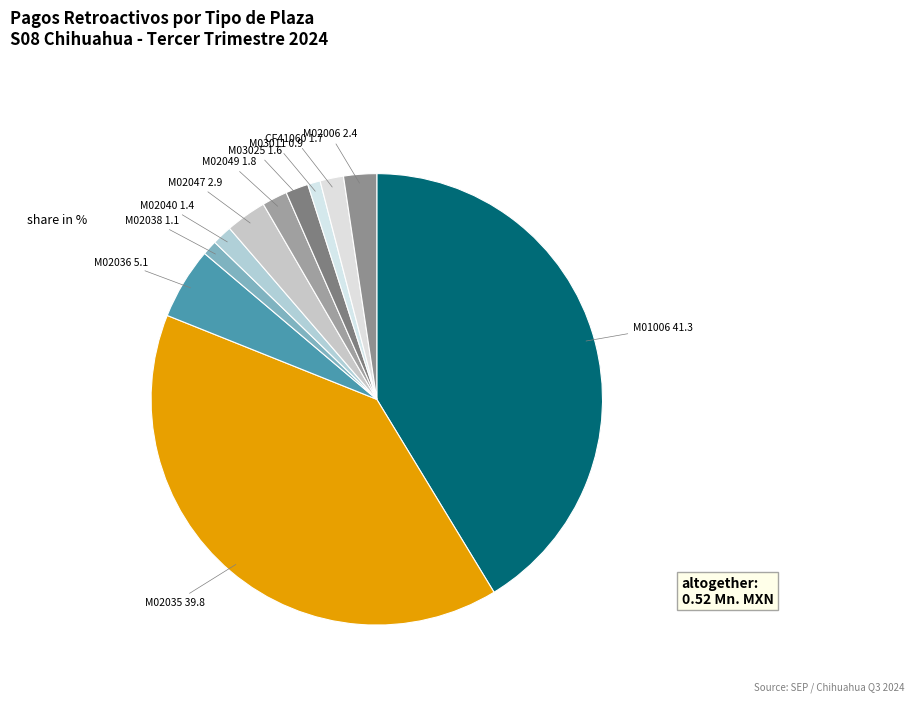

Do CF41060 and M02035 together represent more than half of the pie?

No